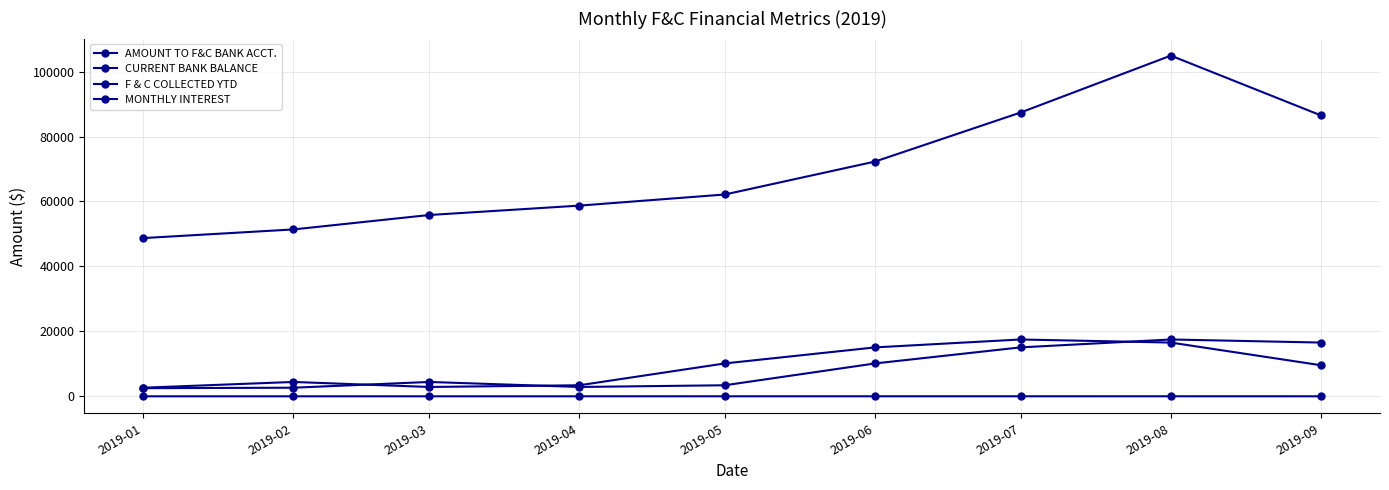

True or false: MONTHLY INTEREST has a value of 28.9 at 2019-07.

False